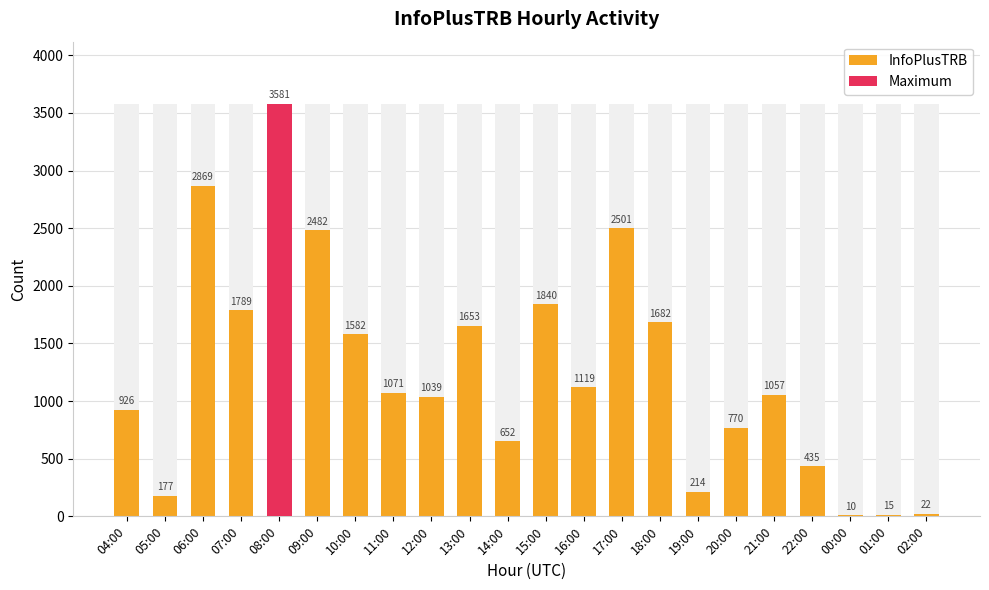

What position from the right is 17:00?

9